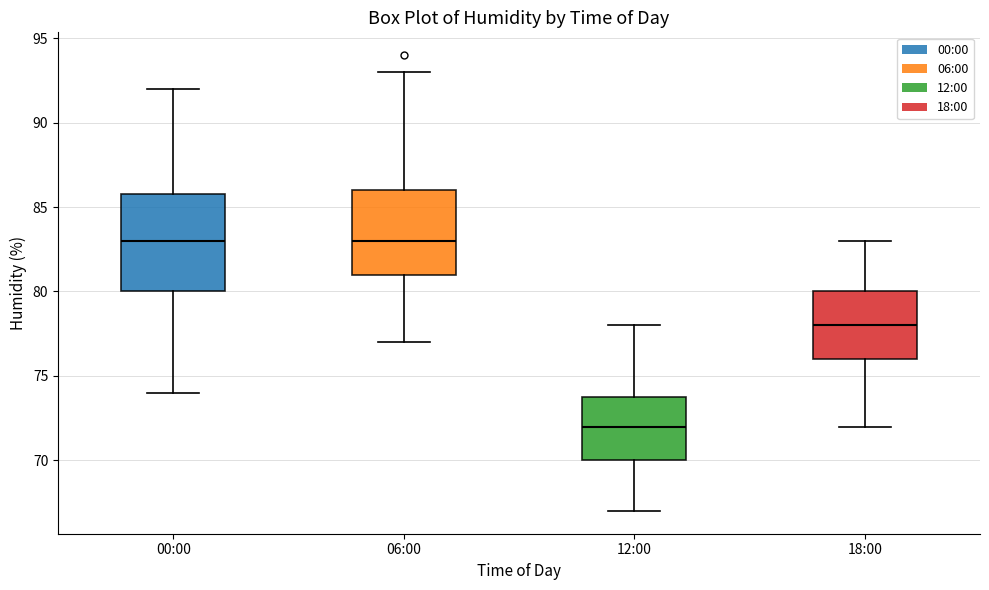

Reading left to right, transcribe this box plot: for each box, give where its median line is, the range the box spans, and where its two whiskers end, as read against the y-axis. The values are not printed on the chart, so give them approximately, as read against the axis.

00:00: median 83, box 80 to 86, whiskers 74 to 92
06:00: median 83, box 81 to 86, whiskers 77 to 93
12:00: median 72, box 70 to 74, whiskers 67 to 78
18:00: median 78, box 76 to 80, whiskers 72 to 83